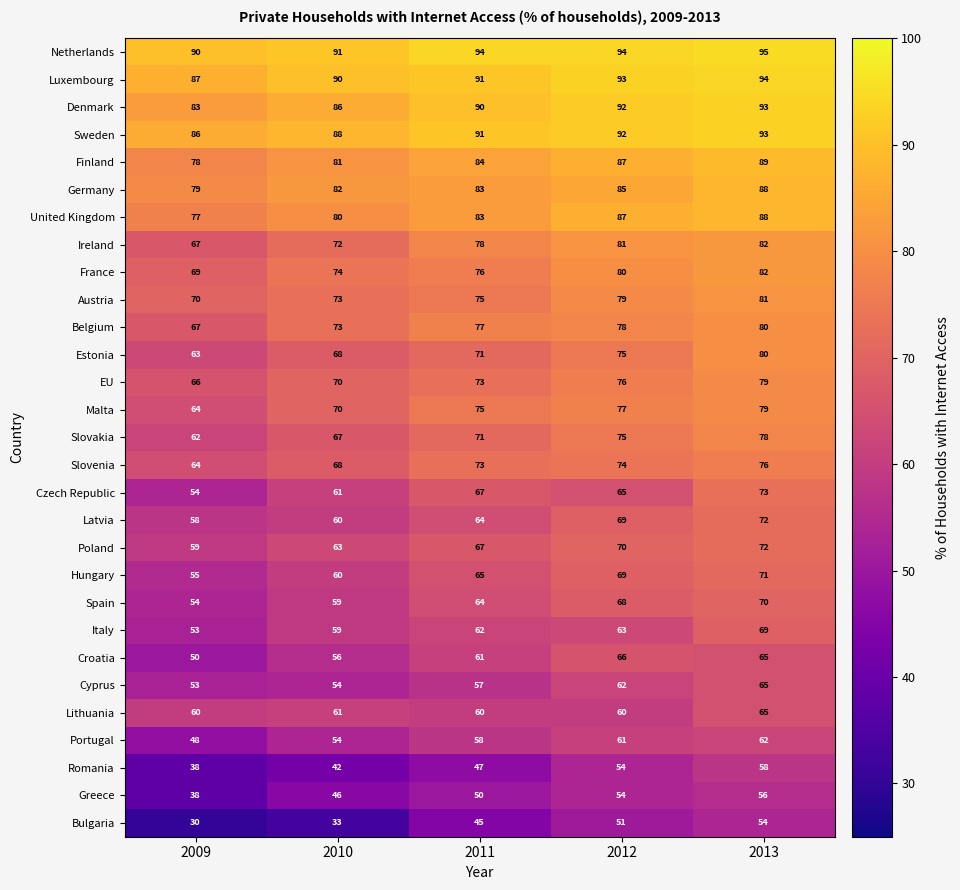

What is the total value across all series at 2009?

1822